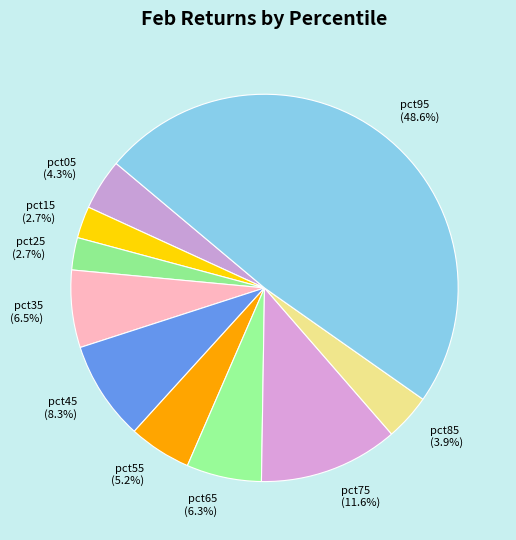

What percentage is the pct25 slice, to the nearest percent?

3%